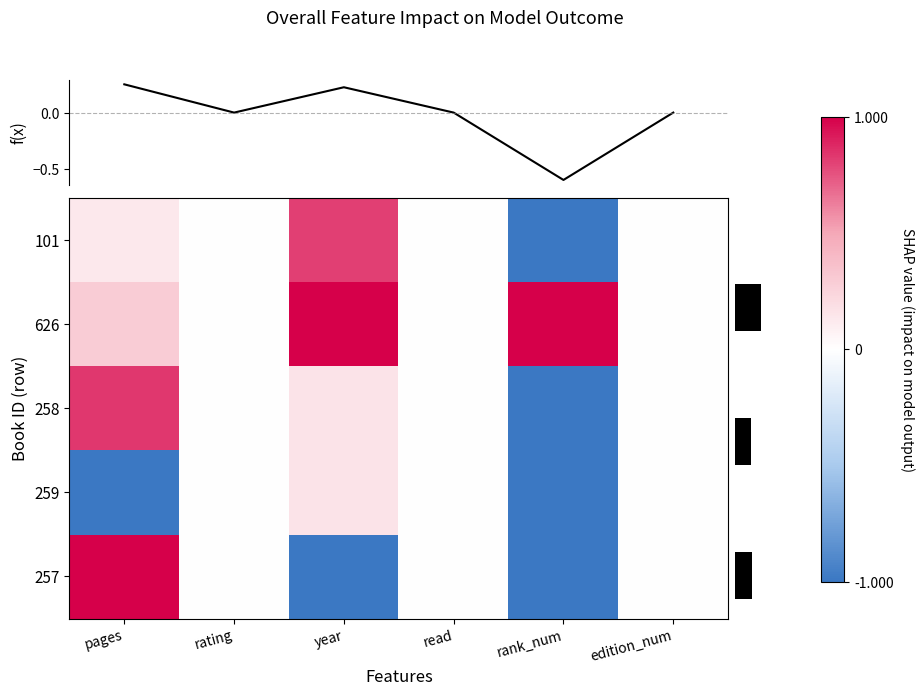

What is the difference between the highest and lowest values at pages?

2.0